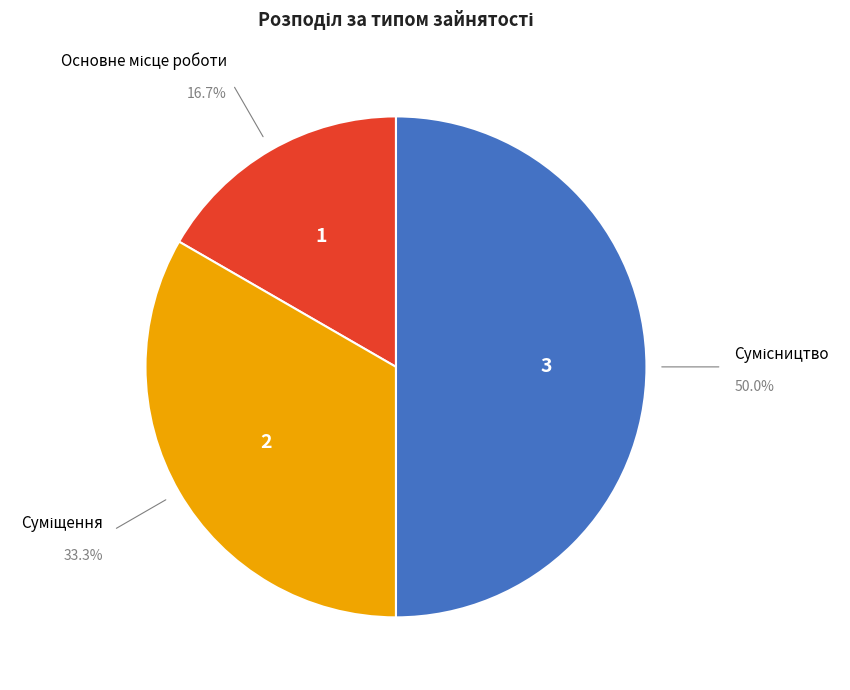

Rank the categories by value from highest to lowest.

Сумісництво, Суміщення, Основне місце роботи